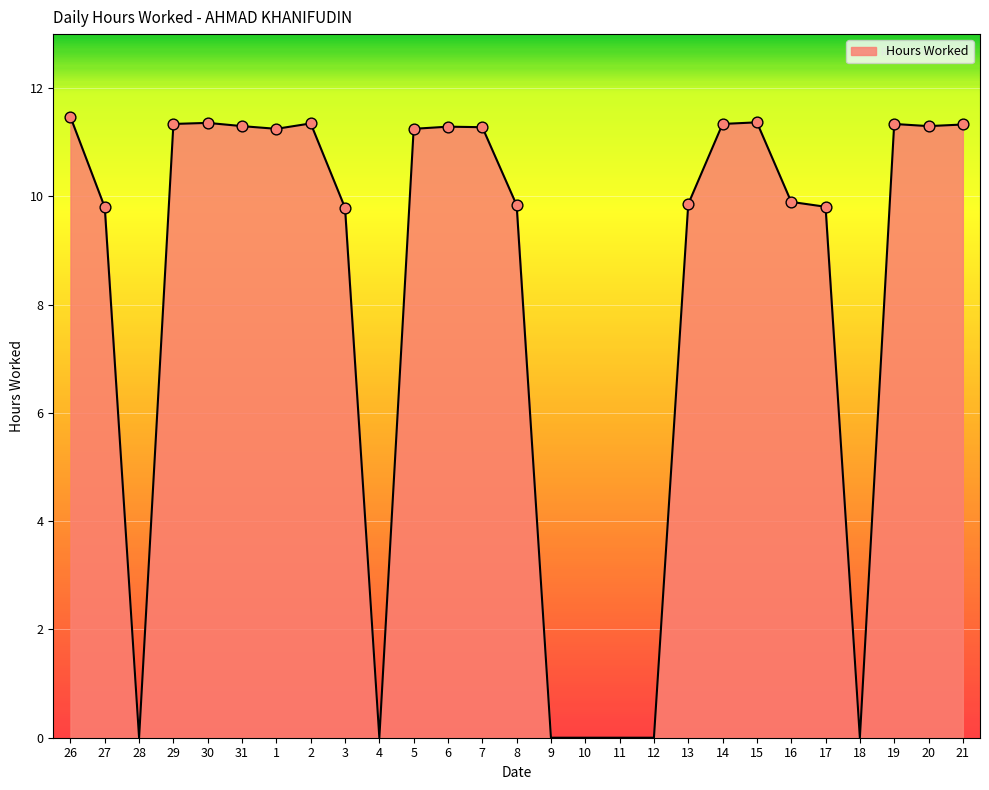

Approximately how many times larger is the value at 31 compared to 17?

1.2